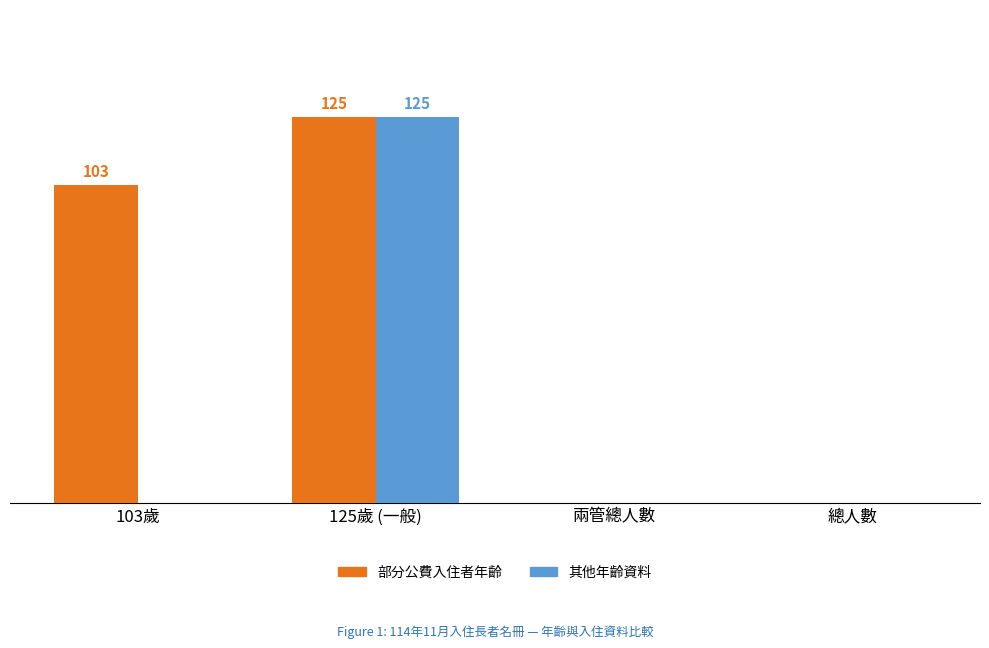

What are all the series names shown in the legend?

部分公費入住者年齡, 其他年齡資料